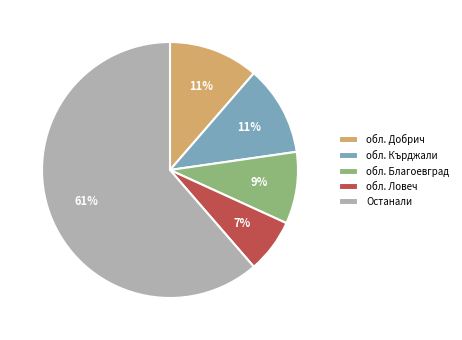

The обл. Добрич slice represents 6% of the pie. True or false?

False